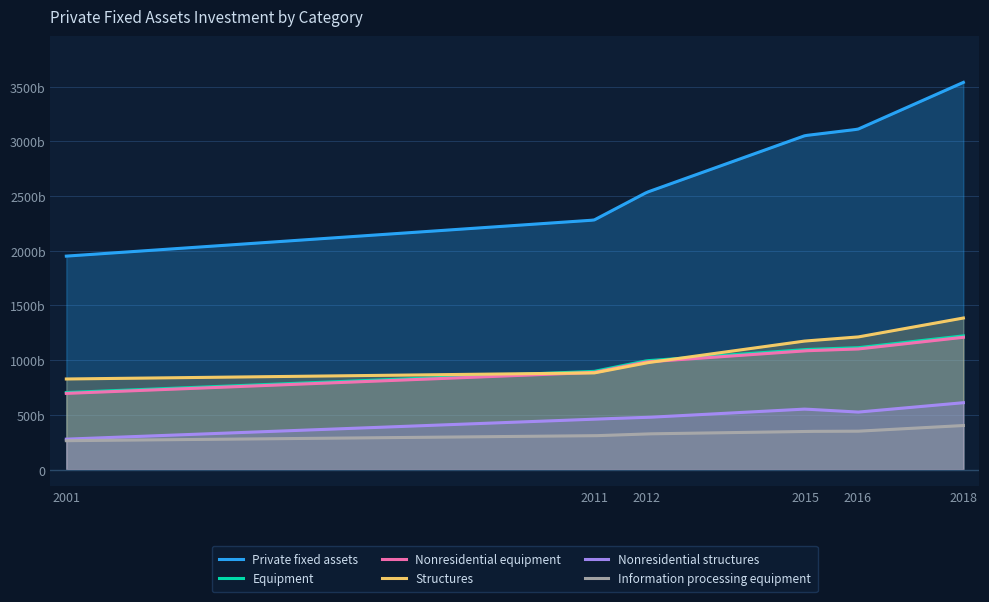

Count the number of categories in the chart.

6